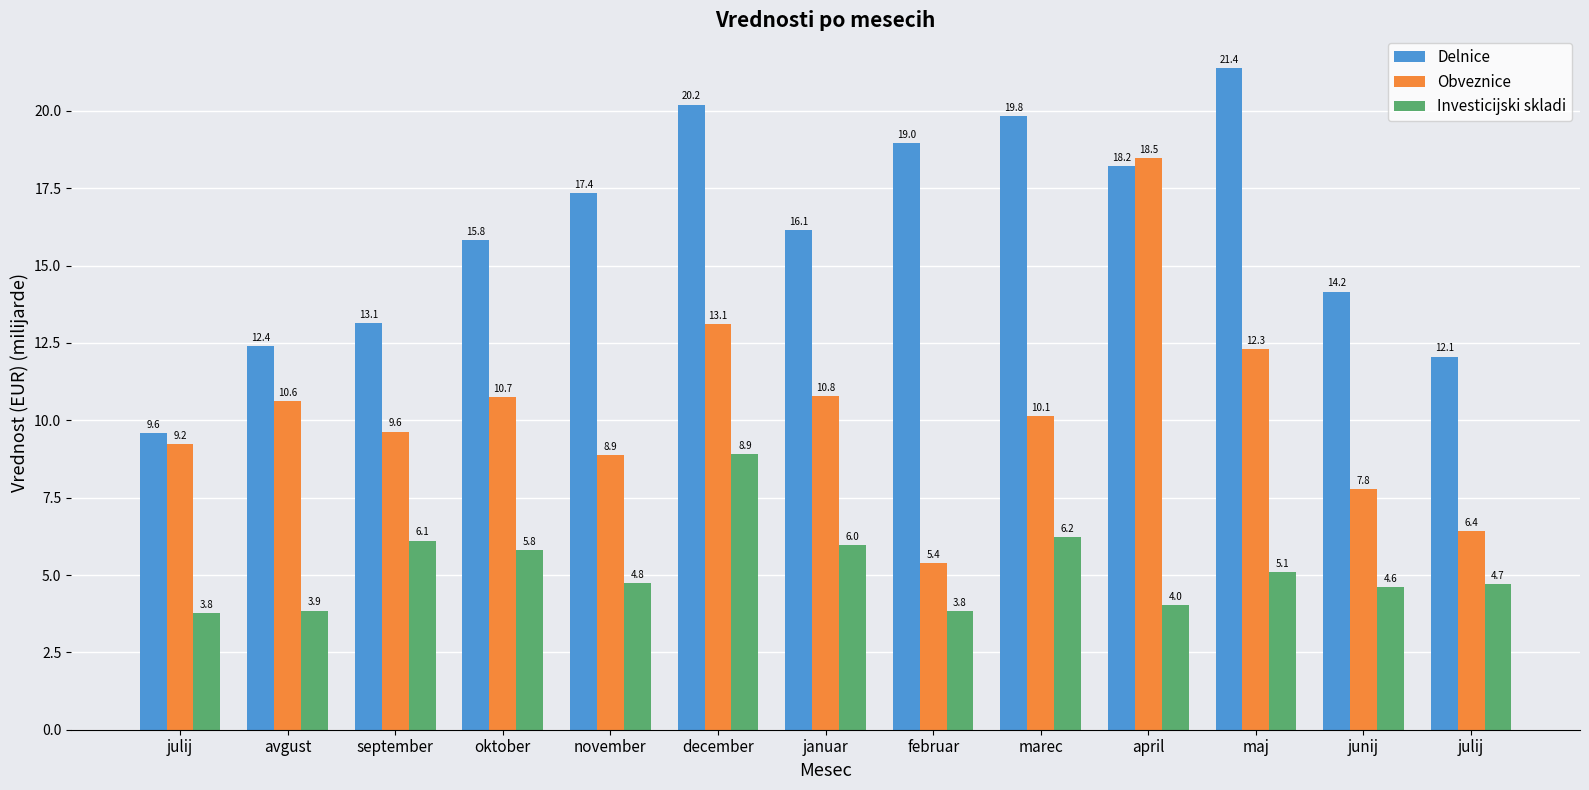

Rank the categories by Delnice value from lowest to highest.

julij, julij, avgust, september, junij, oktober, januar, november, april, februar, marec, december, maj